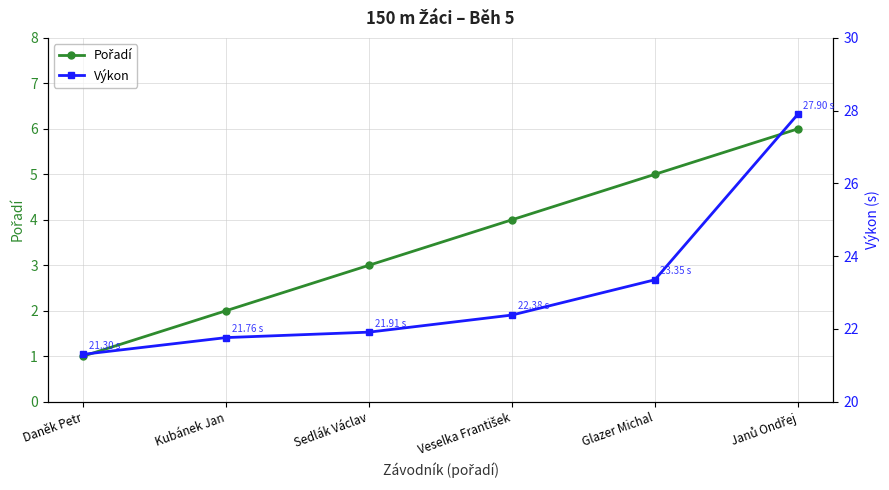

What are all the series names shown in the legend?

Pořadí, Výkon